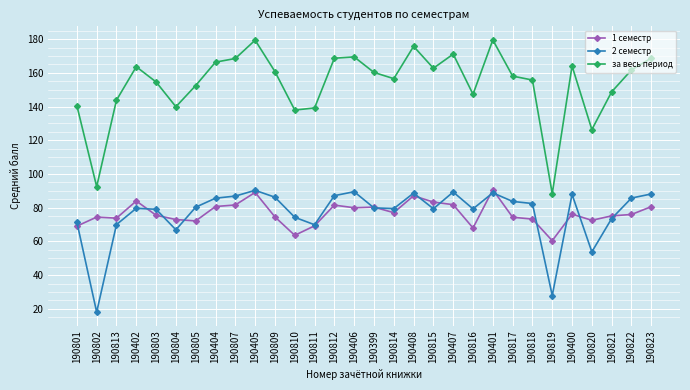

True or false: за весь период and 1 семестр intersect in this chart.

False